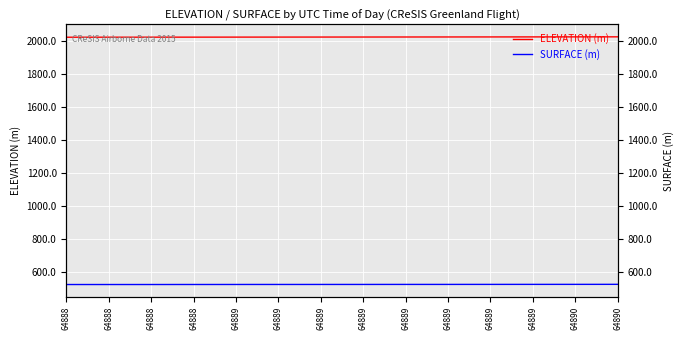

True or false: ELEVATION (m) has more than 1 interior local peaks.

False